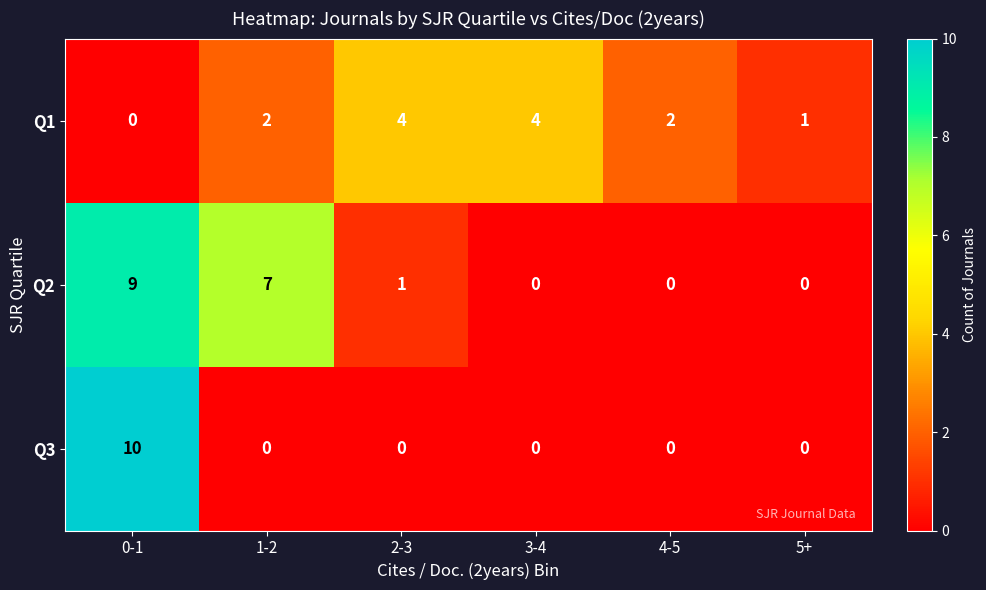

Which series has the widest spread of values?

Q3